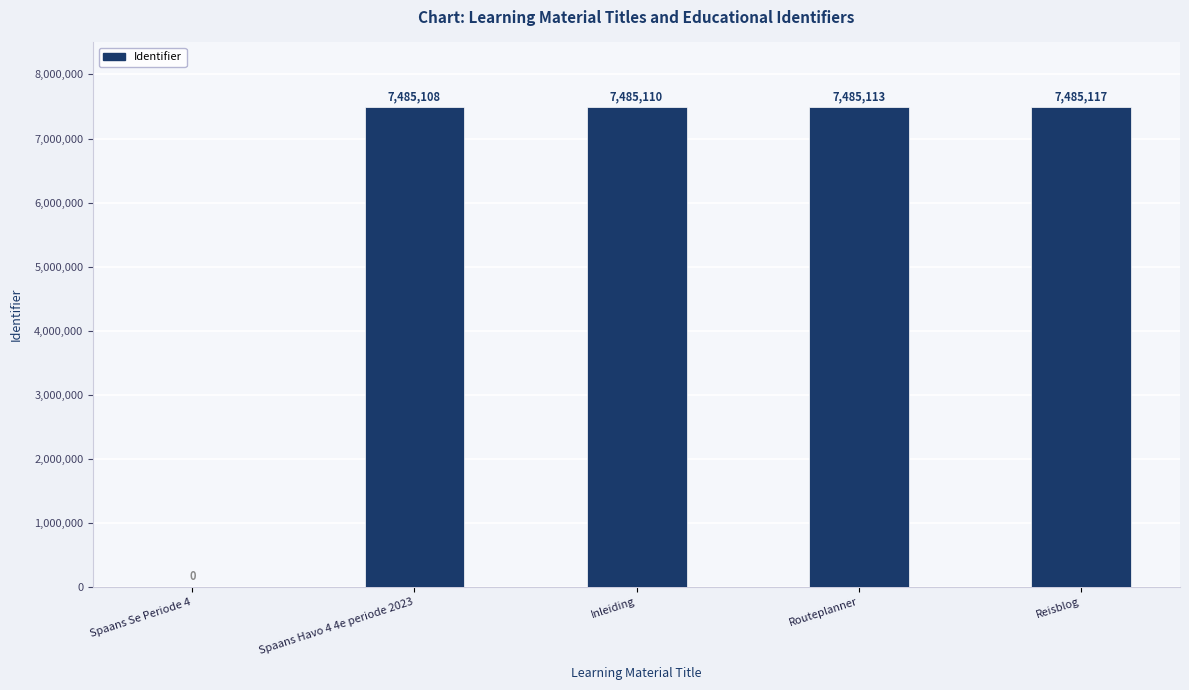

What is the sum of the values at Reisblog and Routeplanner?

14970230